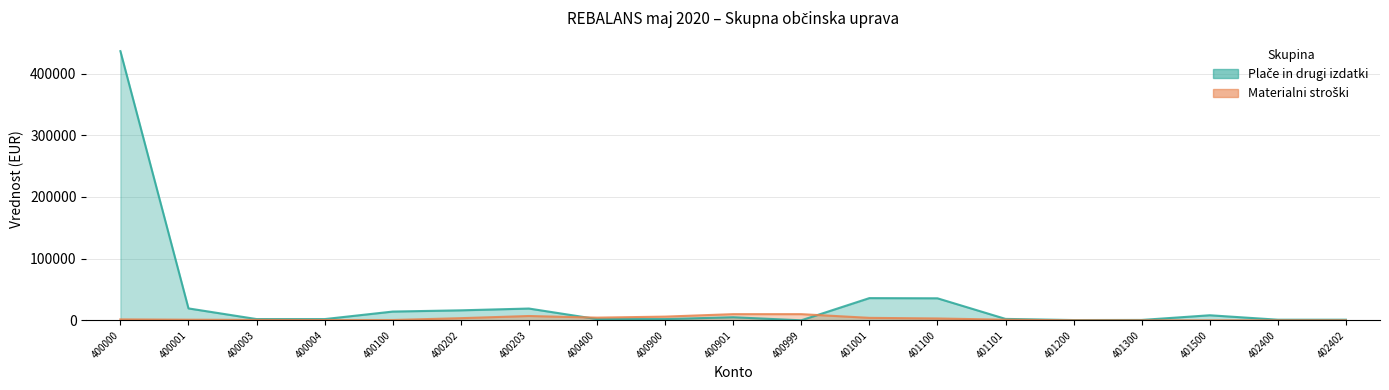

Reading left to right, what are all the values shown in this chart?

Plače in drugi izdatki: 400000=436300	400001=19300	400003=2036	400004=2000	400100=14190	400202=16200	400203=19100	400400=2000	400900=2000	400901=5000	400999=0	401001=36000	401100=35700	401101=2300	401200=420	401300=600	401500=8200	402400=1000	402402=1000
Materialni stroški: 400000=1500	400001=1000	400003=700	400004=500	400100=500	400202=3500	400203=7000	400400=4350	400900=6000	400901=10000	400999=10000	401001=4000	401100=3000	401101=1000	401200=0	401300=0	401500=0	402400=0	402402=0